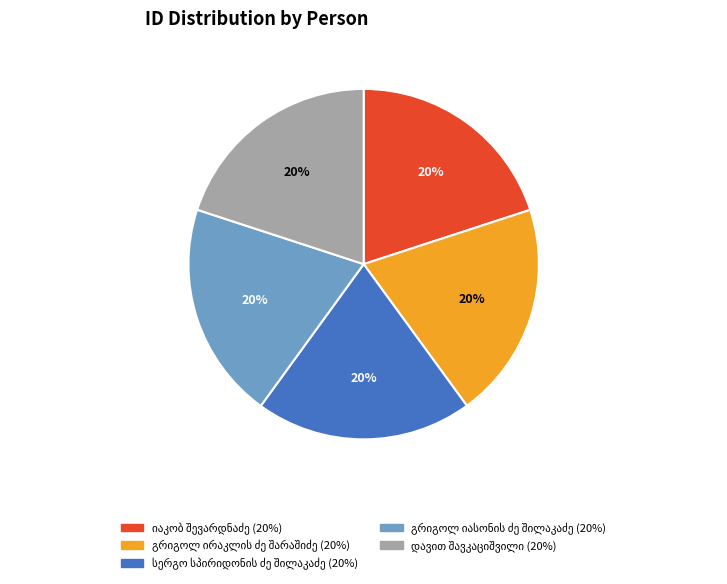

How many segments does this pie chart have?

5